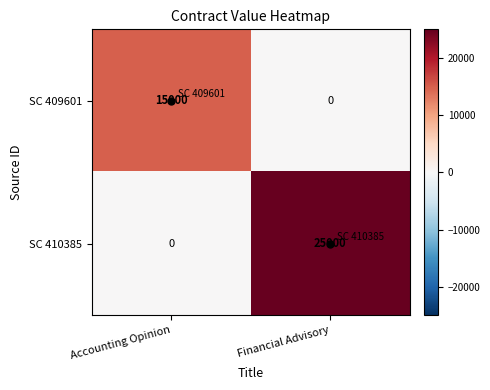

What is the difference between the highest and lowest values at Accounting Opinion?

15000